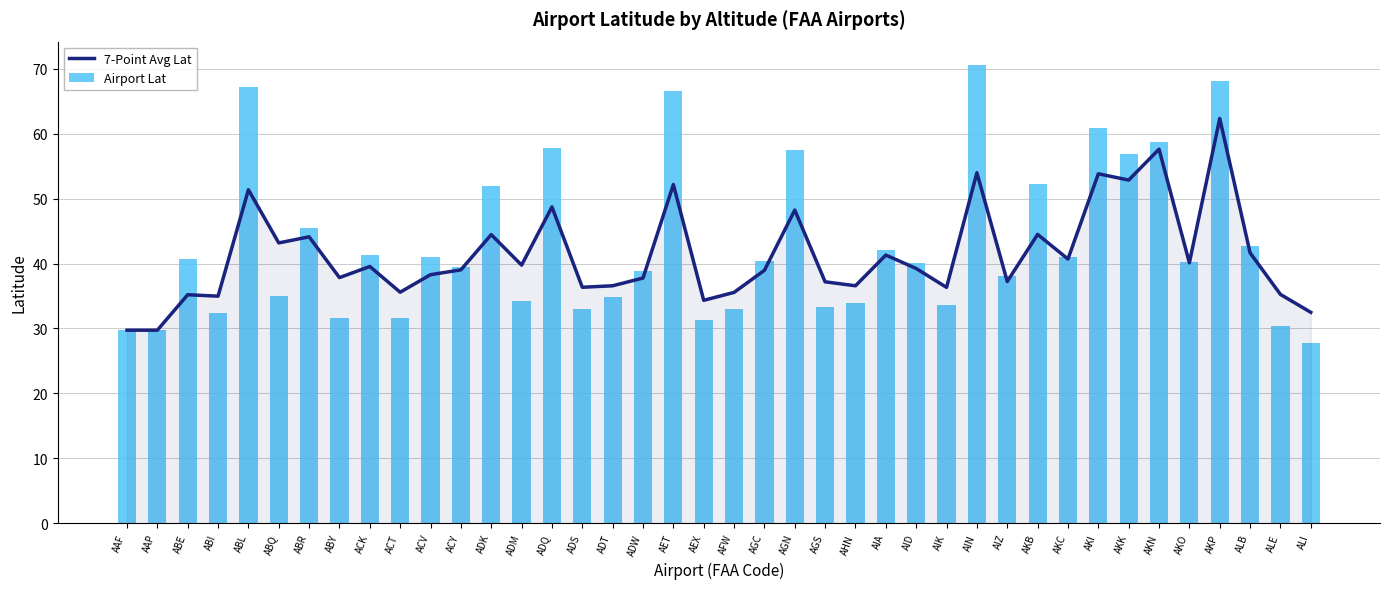

Rank the series at AFW from highest to lowest value.

7-Point Avg Lat, Airport Lat